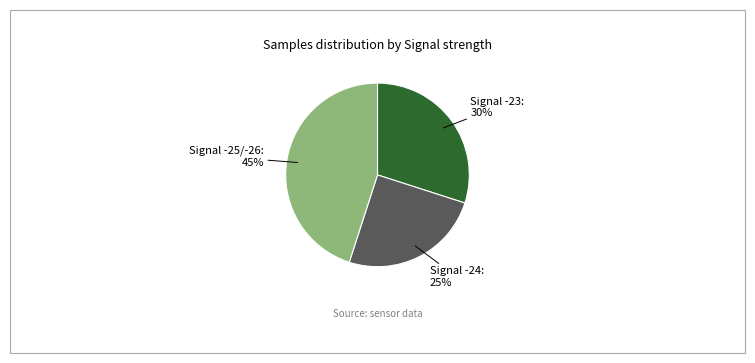

Is there any slice that represents more than half of the pie?

No